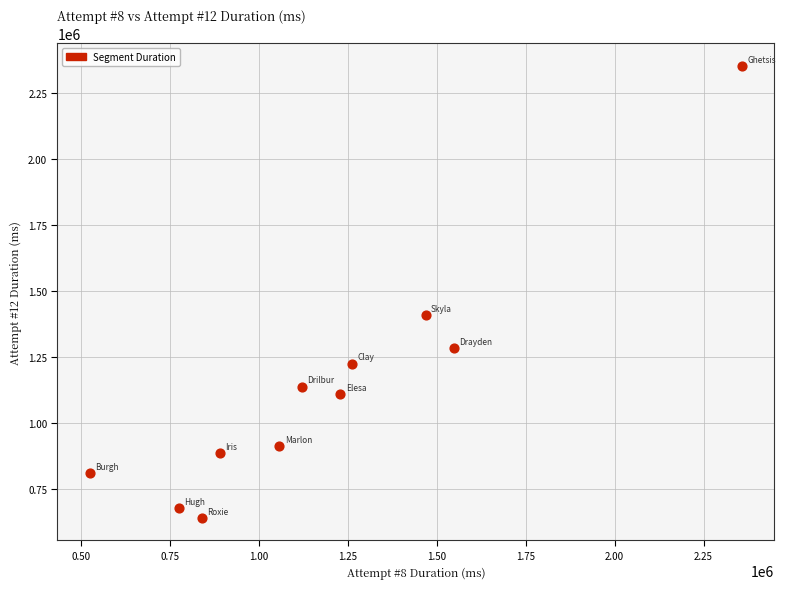

What is the range of Y values (max minus min)?

1709521